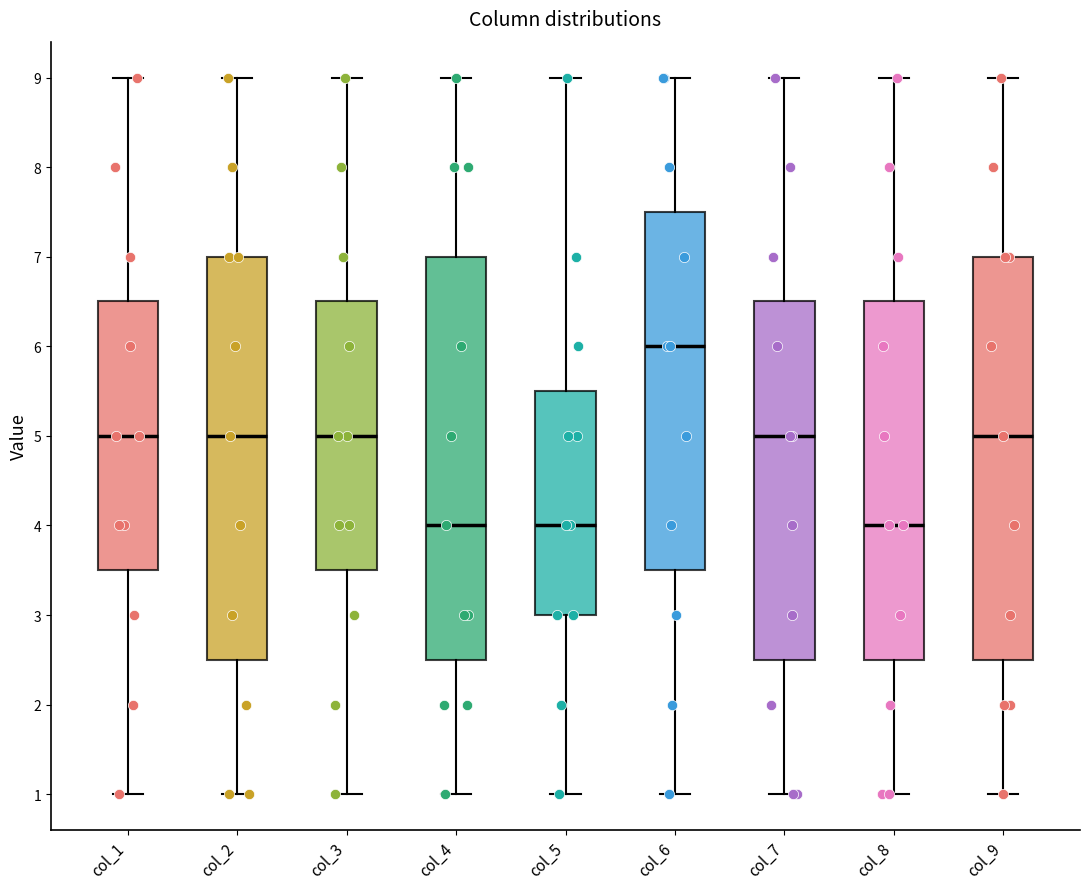

Reading left to right, transcribe this box plot: for each box, give where its median line is, the range the box spans, and where its two whiskers end, as read against the y-axis. The values are not printed on the chart, so give them approximately, as read against the axis.

col_1: median 5.0, box 3.5 to 6.5, whiskers 1.0 to 9.0
col_2: median 5.0, box 2.5 to 7.0, whiskers 1.0 to 9.0
col_3: median 5.0, box 3.5 to 6.5, whiskers 1.0 to 9.0
col_4: median 4.0, box 2.5 to 7.0, whiskers 1.0 to 9.0
col_5: median 4.0, box 3.0 to 5.5, whiskers 1.0 to 9.0
col_6: median 6.0, box 3.5 to 7.5, whiskers 1.0 to 9.0
col_7: median 5.0, box 2.5 to 6.5, whiskers 1.0 to 9.0
col_8: median 4.0, box 2.5 to 6.5, whiskers 1.0 to 9.0
col_9: median 5.0, box 2.5 to 7.0, whiskers 1.0 to 9.0